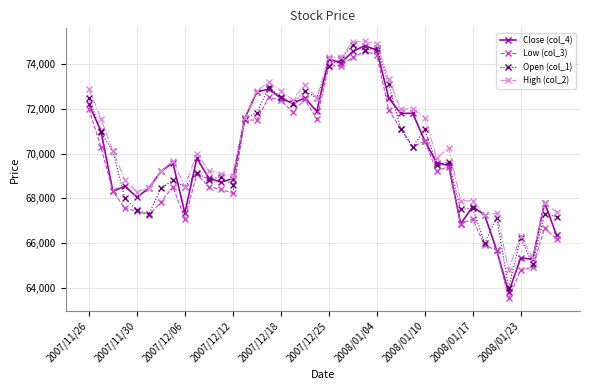

True or false: Open (col_1) has more than 2 points higher than both neighbors.

True